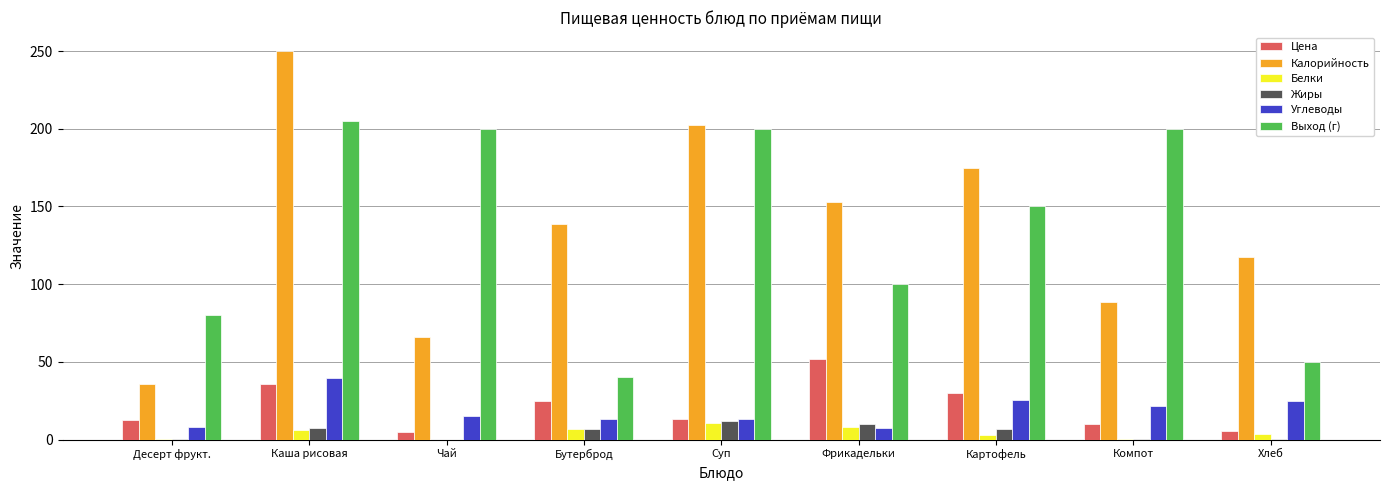

What is the total value across all series at Каша рисовая?

543.8